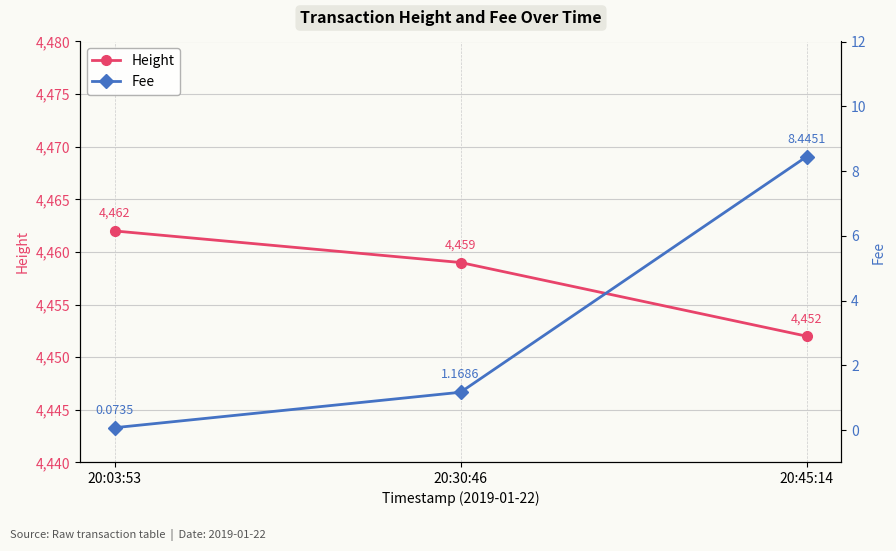

Which series has the largest range (max minus min)?

Height